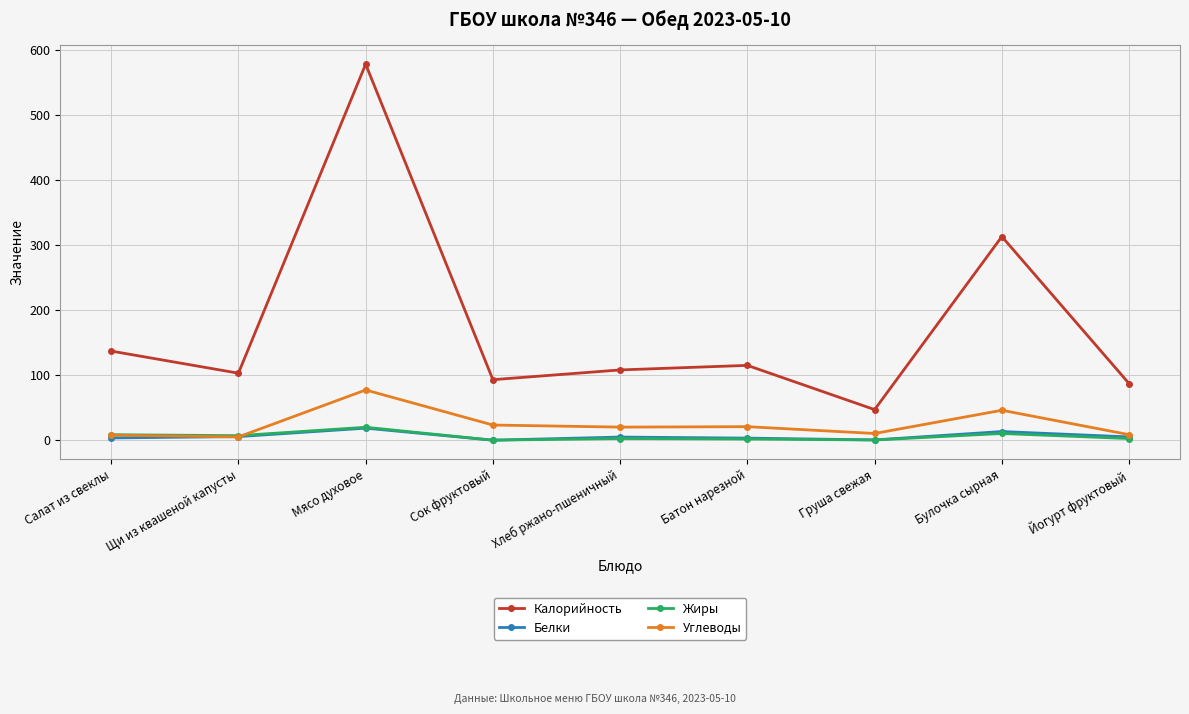

Is it true that Калорийность equals 93.0 at Сок фруктовый?

True